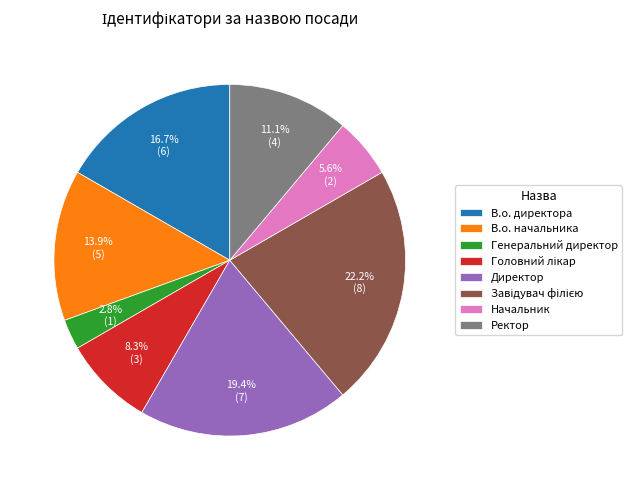

Does any single category account for the majority?

No